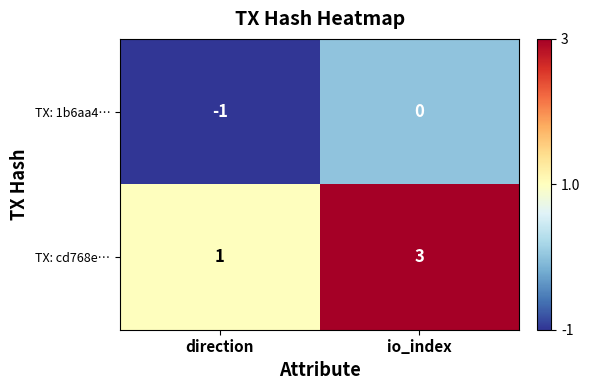

Reading left to right, list all the values displayed in this chart.

TX: 1b6aa4…: -1	0
TX: cd768e…: 1	3